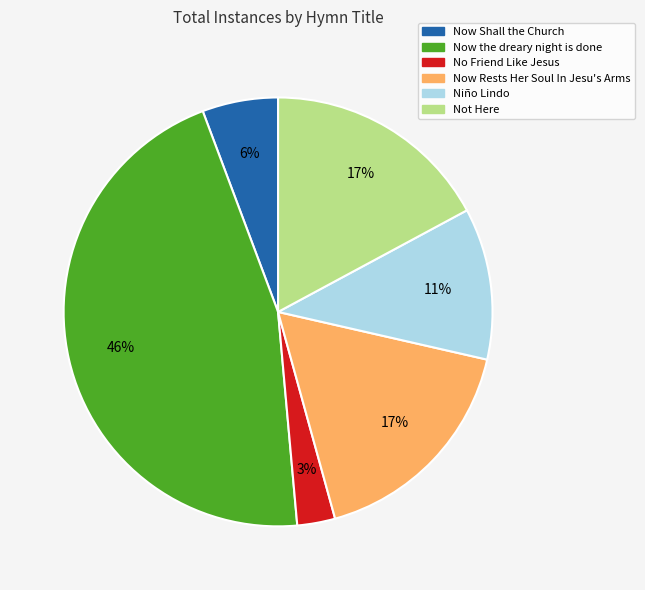

Which slice is the largest?

Now the dreary night is done